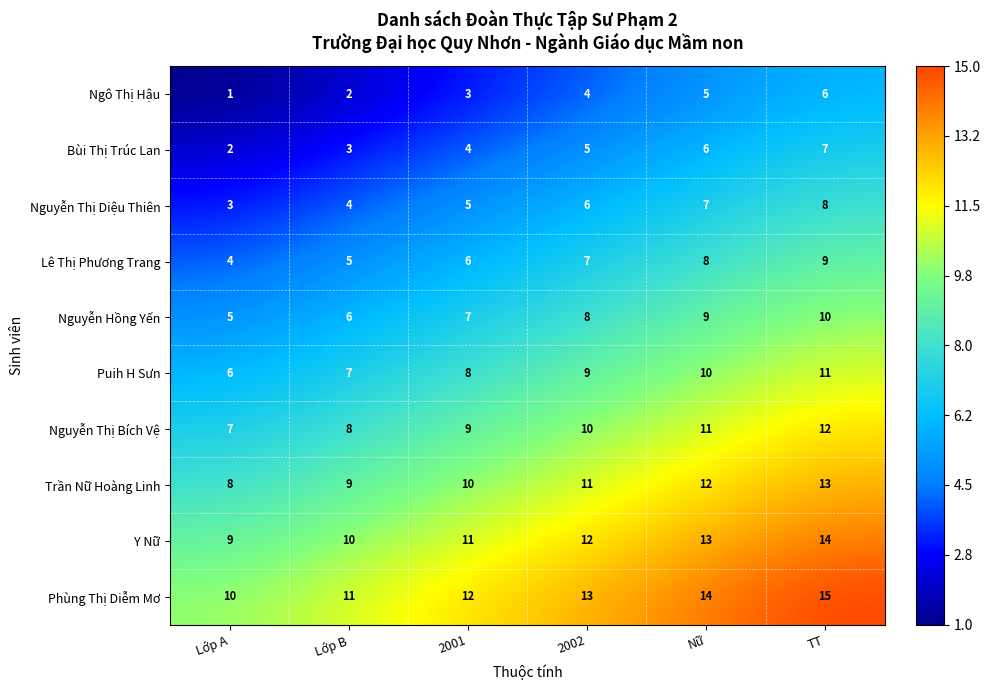

The value of Puih H Sưn at 2001 is 8. True or false?

True